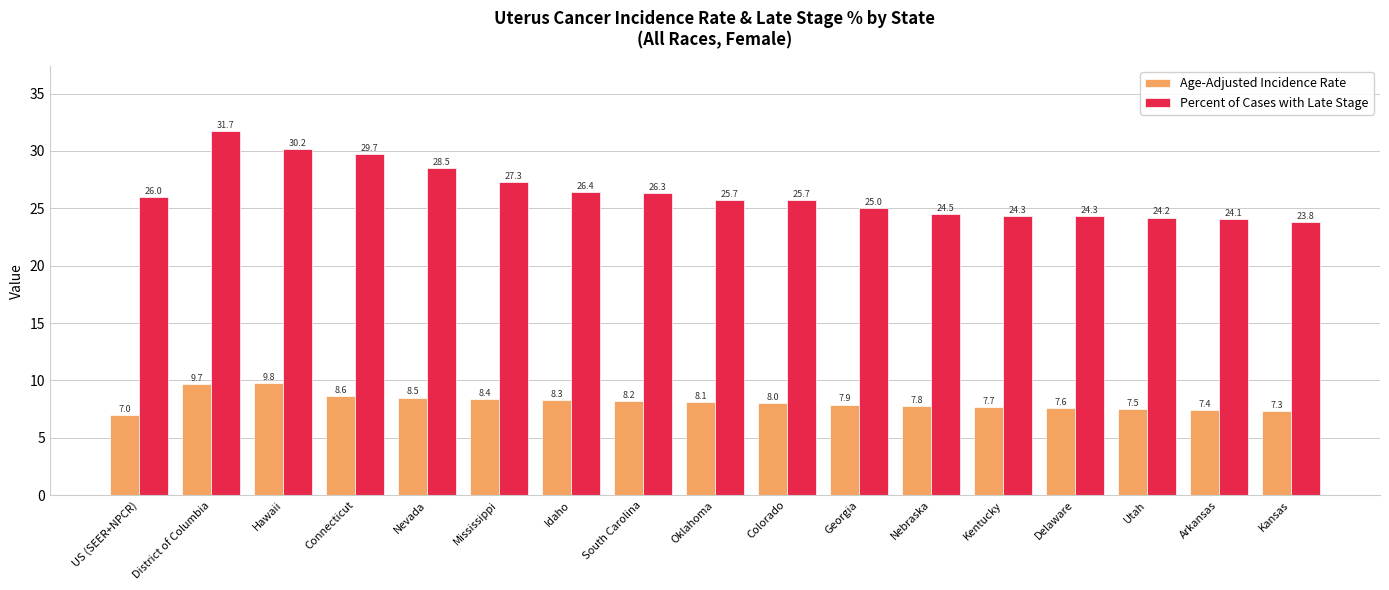

Between Hawaii and Arkansas, which series saw the biggest shift?

Percent of Cases with Late Stage